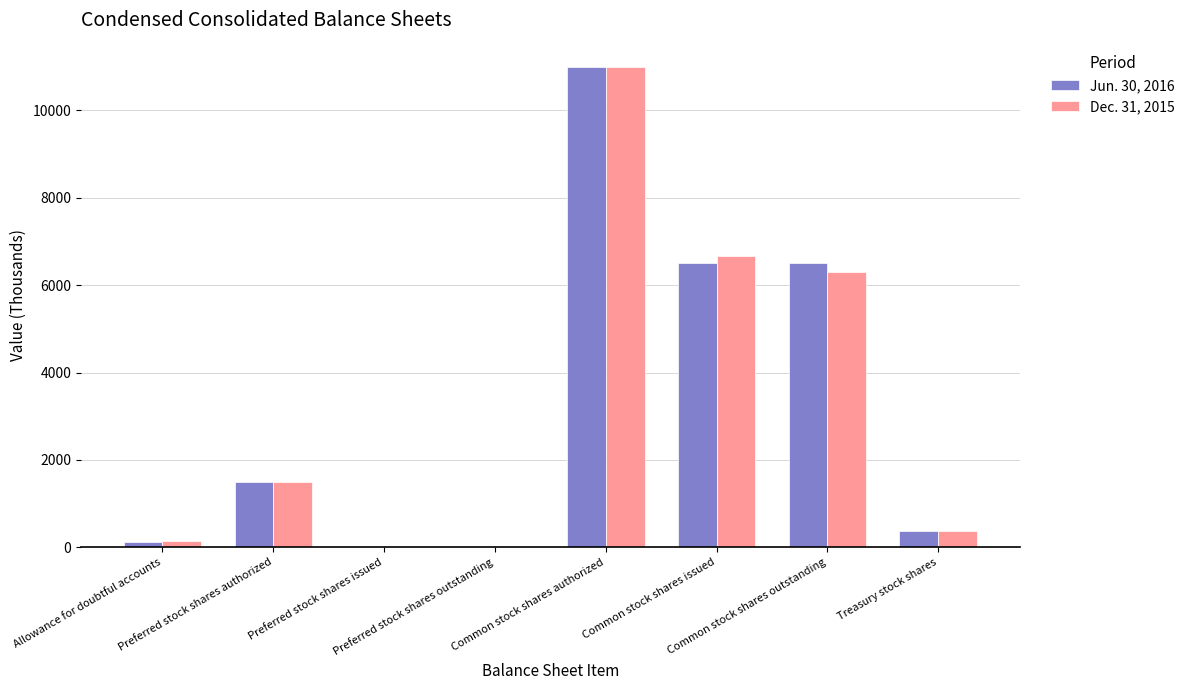

Does the chart contain stacked bars?

No